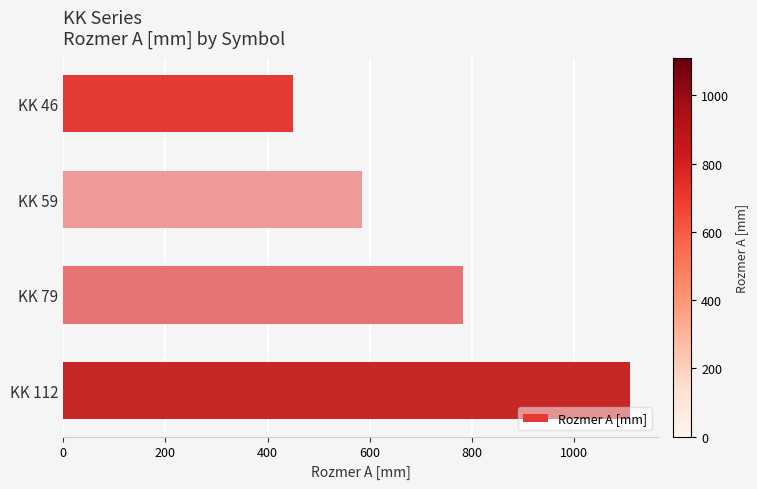

Reading bottom to top, list all the values displayed in this chart.

KK 112=1110	KK 79=784	KK 59=585	KK 46=450